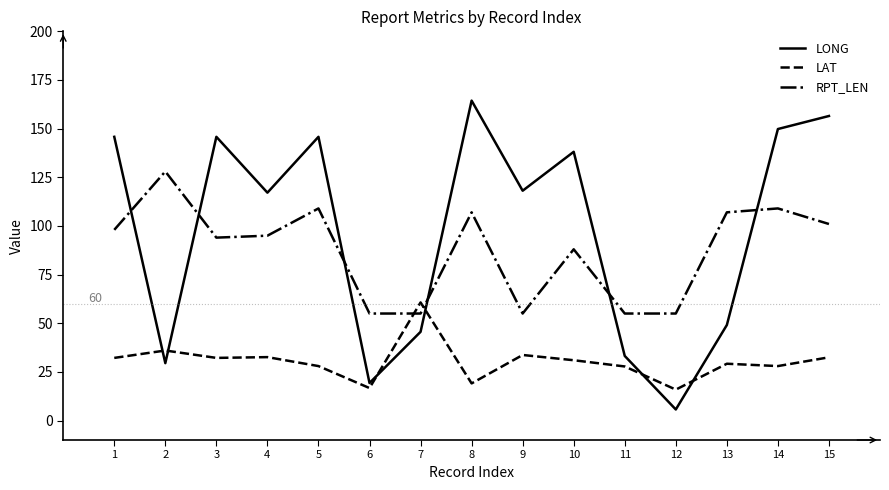

Which category has the highest value in the RPT_LEN series?

2